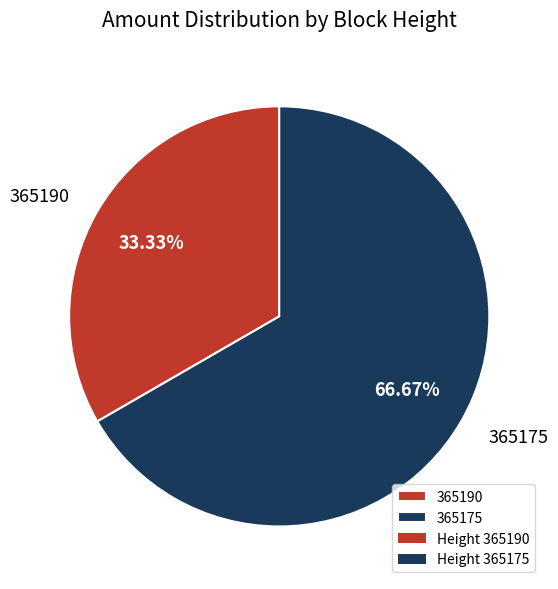

To the nearest percent, what portion does 365175 represent?

67%